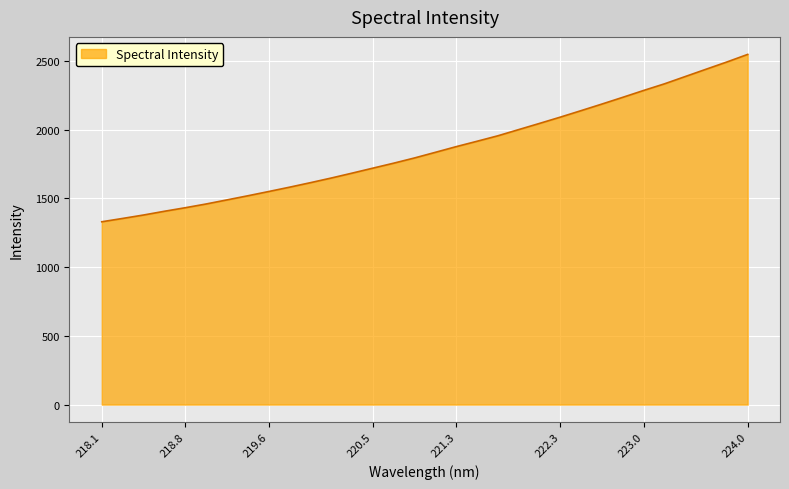

What is the difference between the maximum and minimum values?

1217.6